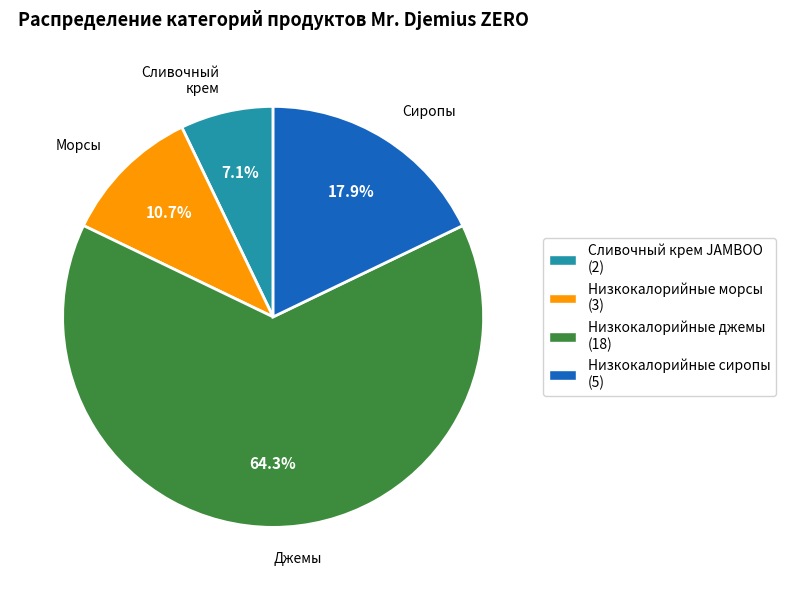

The Низкокалорийные морсы slice represents 5% of the pie. True or false?

False